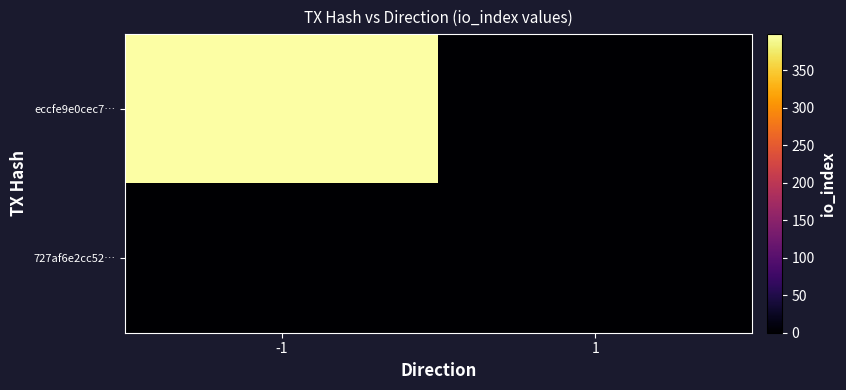

Reading left to right, transcribe all the data shown in this chart.

eccfe9e0cec7…: -1=398	1=0
727af6e2cc52…: -1=0	1=0